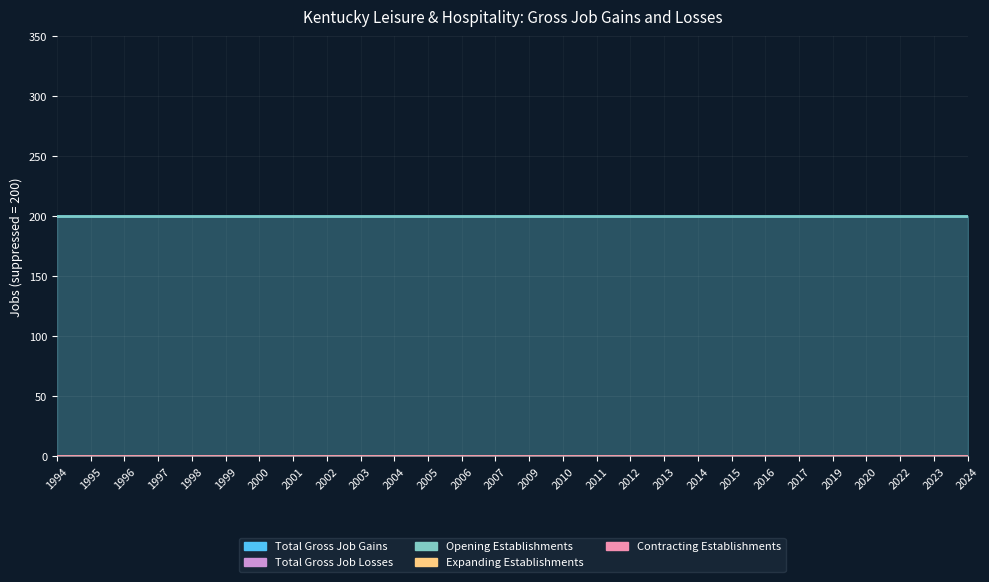

At 2007, list the series in order from smallest to largest.

Total Gross Job Losses, Expanding Establishments, Contracting Establishments, Total Gross Job Gains, Opening Establishments